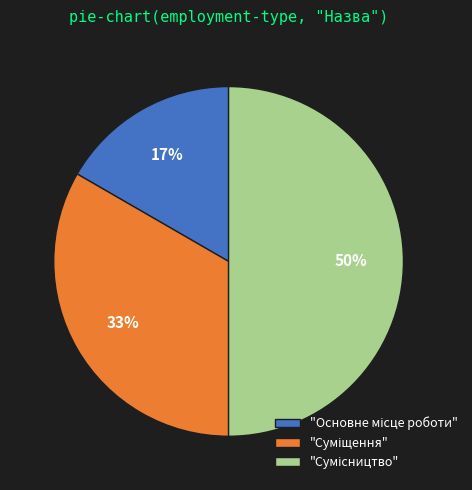

To the nearest percent, what is the difference between the largest and smallest slice percentages?

33%